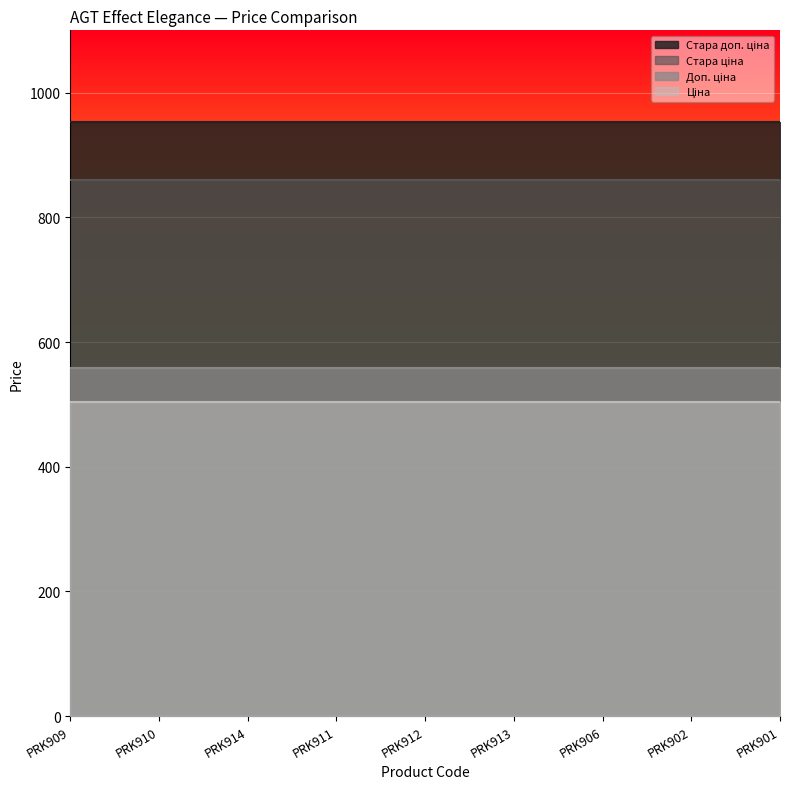

True or false: Стара доп. ціна and Доп. ціна cross at least once.

False